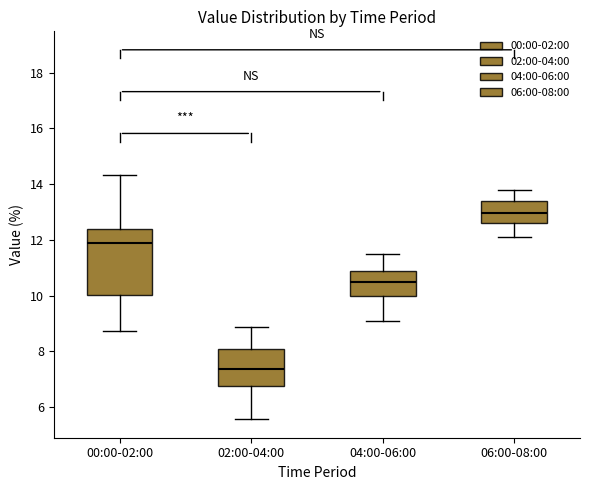

Reading left to right, read every box against the y-axis: the position of its median line, the range the box covers, and the ends of its whiskers. The values are not printed on the chart, so give them approximately, as read against the axis.

00:00-02:00: median 11.8, box 10.0 to 12.4, whiskers 8.8 to 14.4
02:00-04:00: median 7.4, box 6.8 to 8.0, whiskers 5.6 to 8.8
04:00-06:00: median 10.6, box 10.0 to 10.8, whiskers 9.2 to 11.6
06:00-08:00: median 13.0, box 12.6 to 13.4, whiskers 12.2 to 13.8